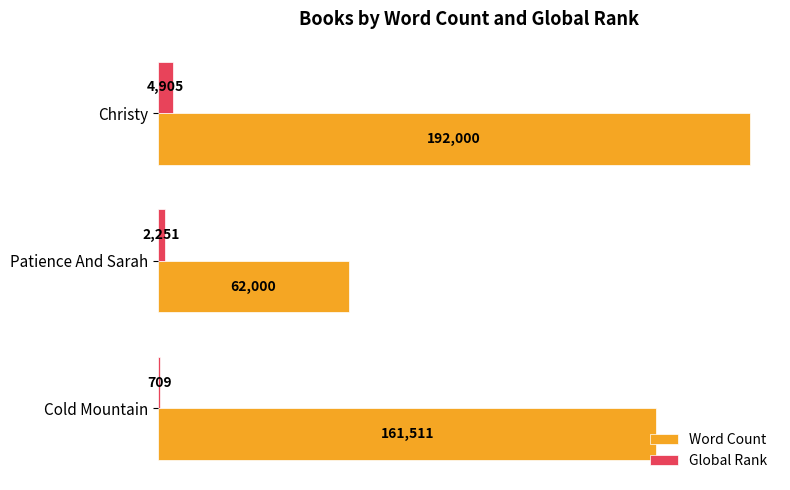

At how many categories does at least one series exceed 142344?

2